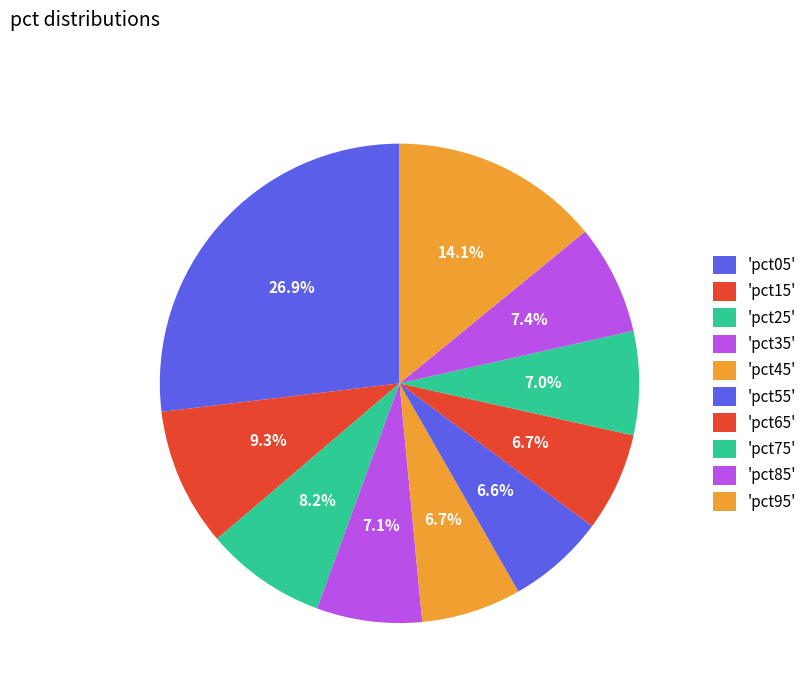

To the nearest percent, what is the difference between the largest and smallest slice percentages?

20%